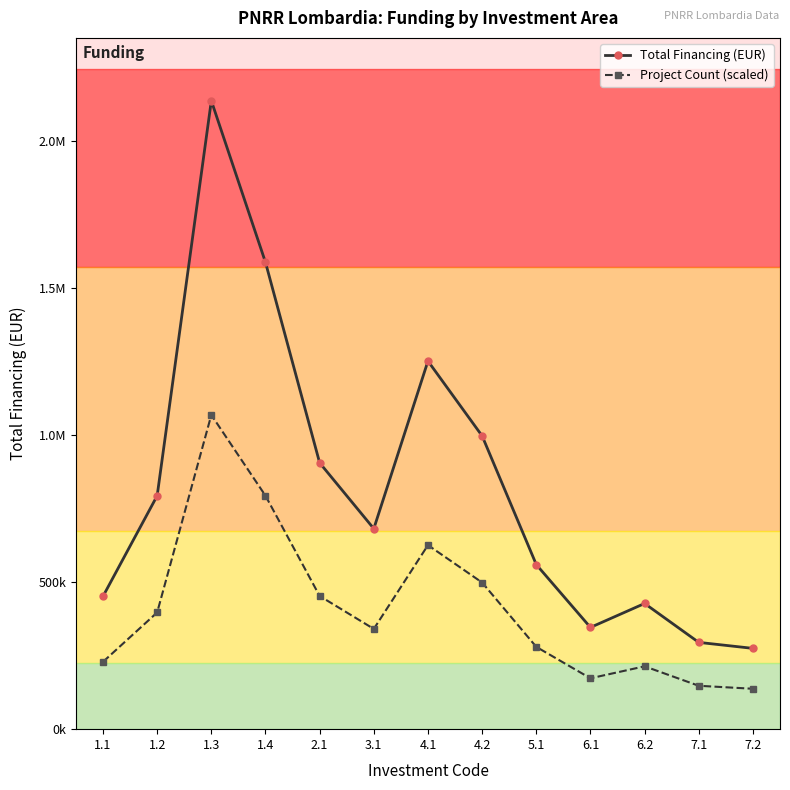

What is the label of the 9th point from the right?

2.1